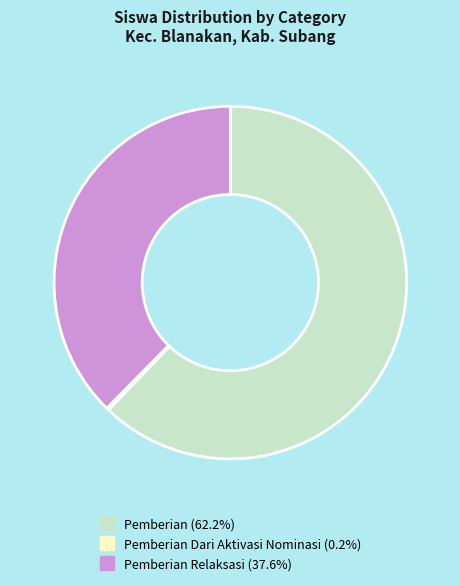

Does any single category account for the majority?

Yes